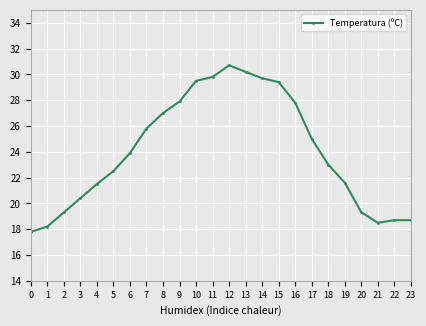

Does the chart have visible grid lines?

Yes